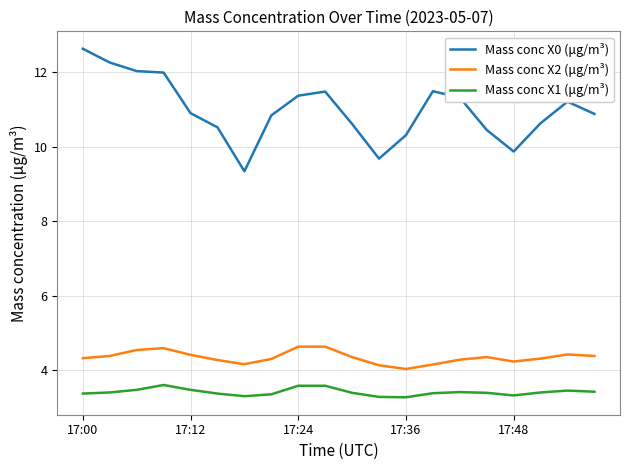

List the series in order of their peak value, highest first.

Mass conc X0 (μg/m³), Mass conc X2 (μg/m³), Mass conc X1 (μg/m³)